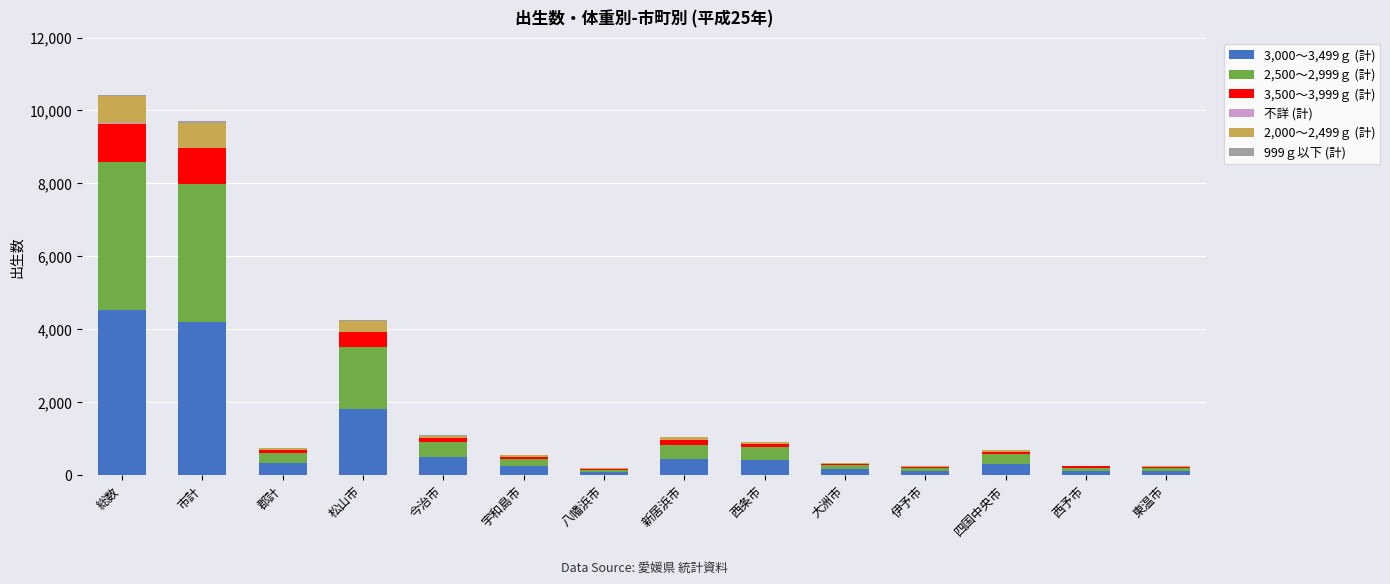

The 2,000～2,499ｇ (計) series shows 18 at 西予市. True or false?

False